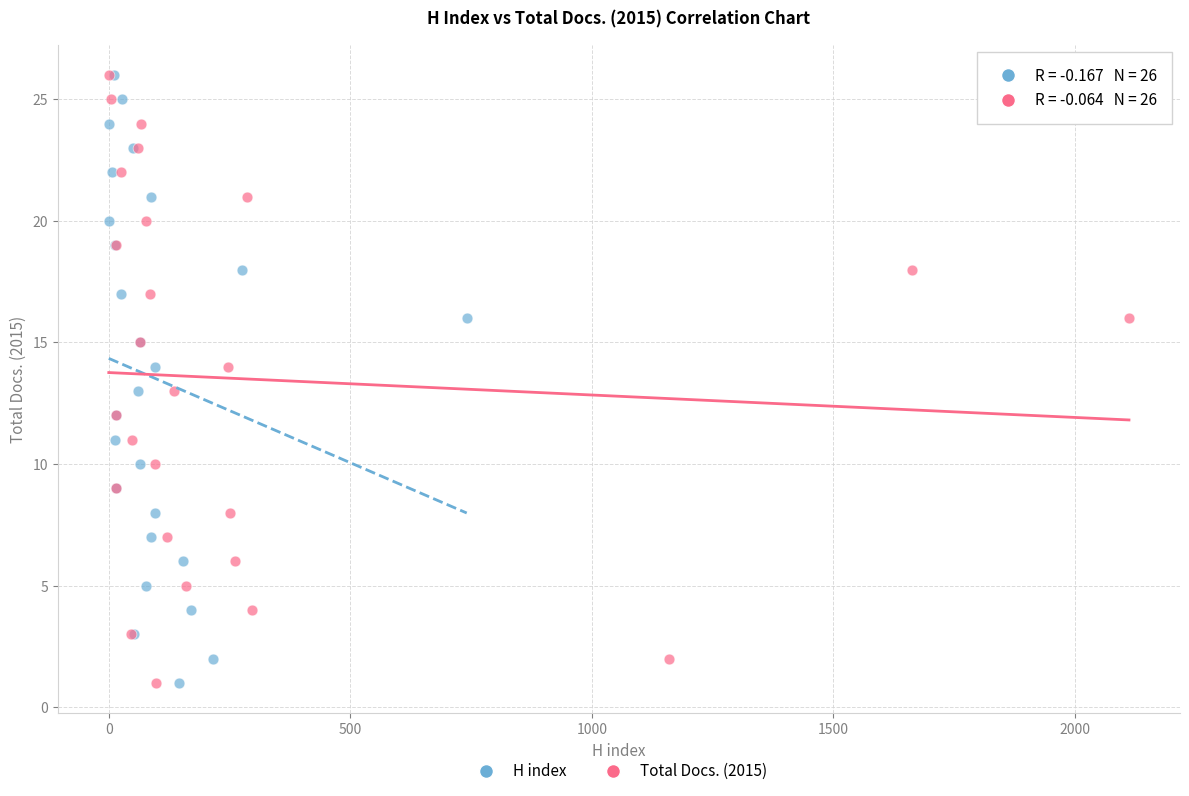

What are all the series names shown in the legend?

H index, Total Docs. (2015)